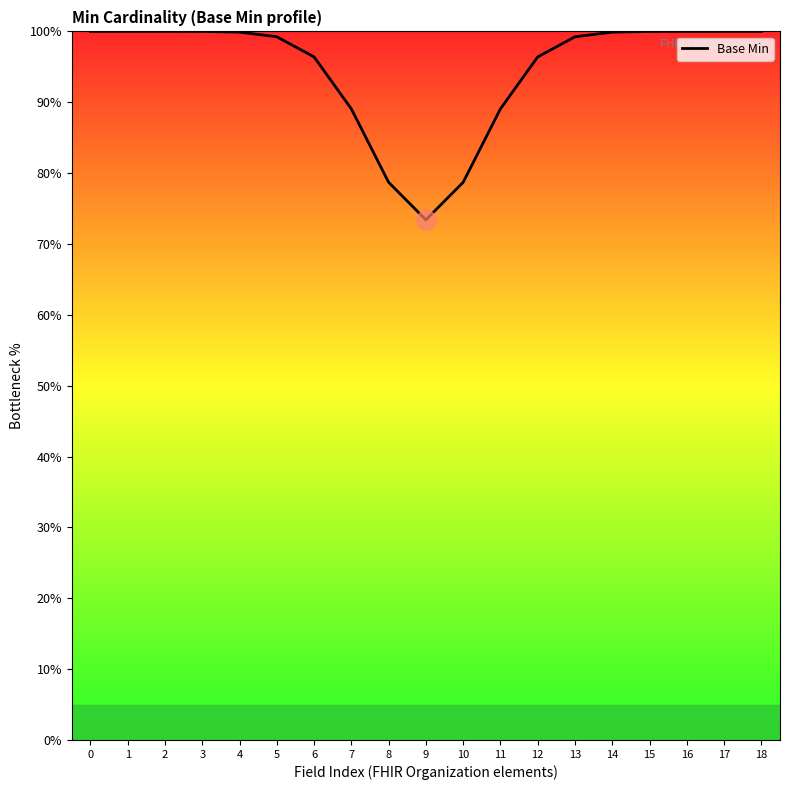

How many categories are shown in the chart?

19